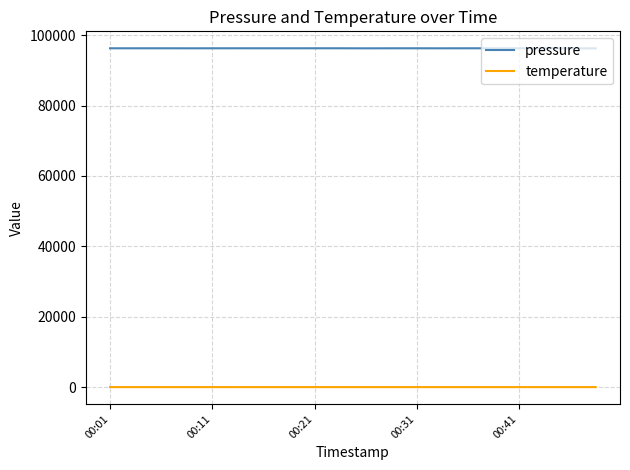

Rank the series by their maximum value, from highest to lowest.

pressure, temperature